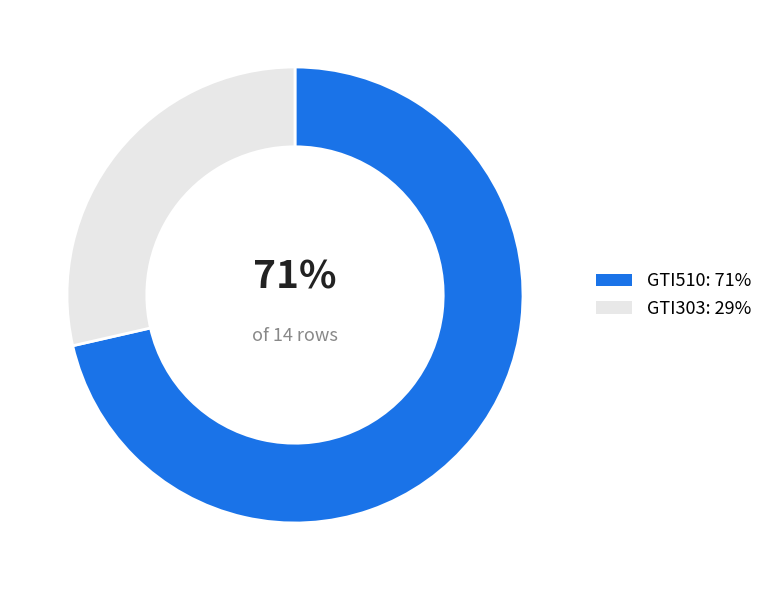

Which category has the biggest portion of the pie?

GTI510